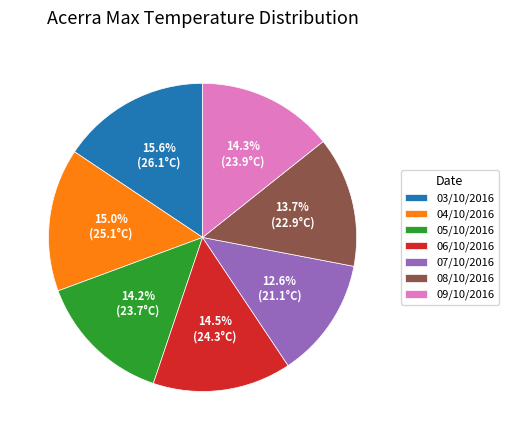

Which category has the smallest portion of the pie?

07/10/2016